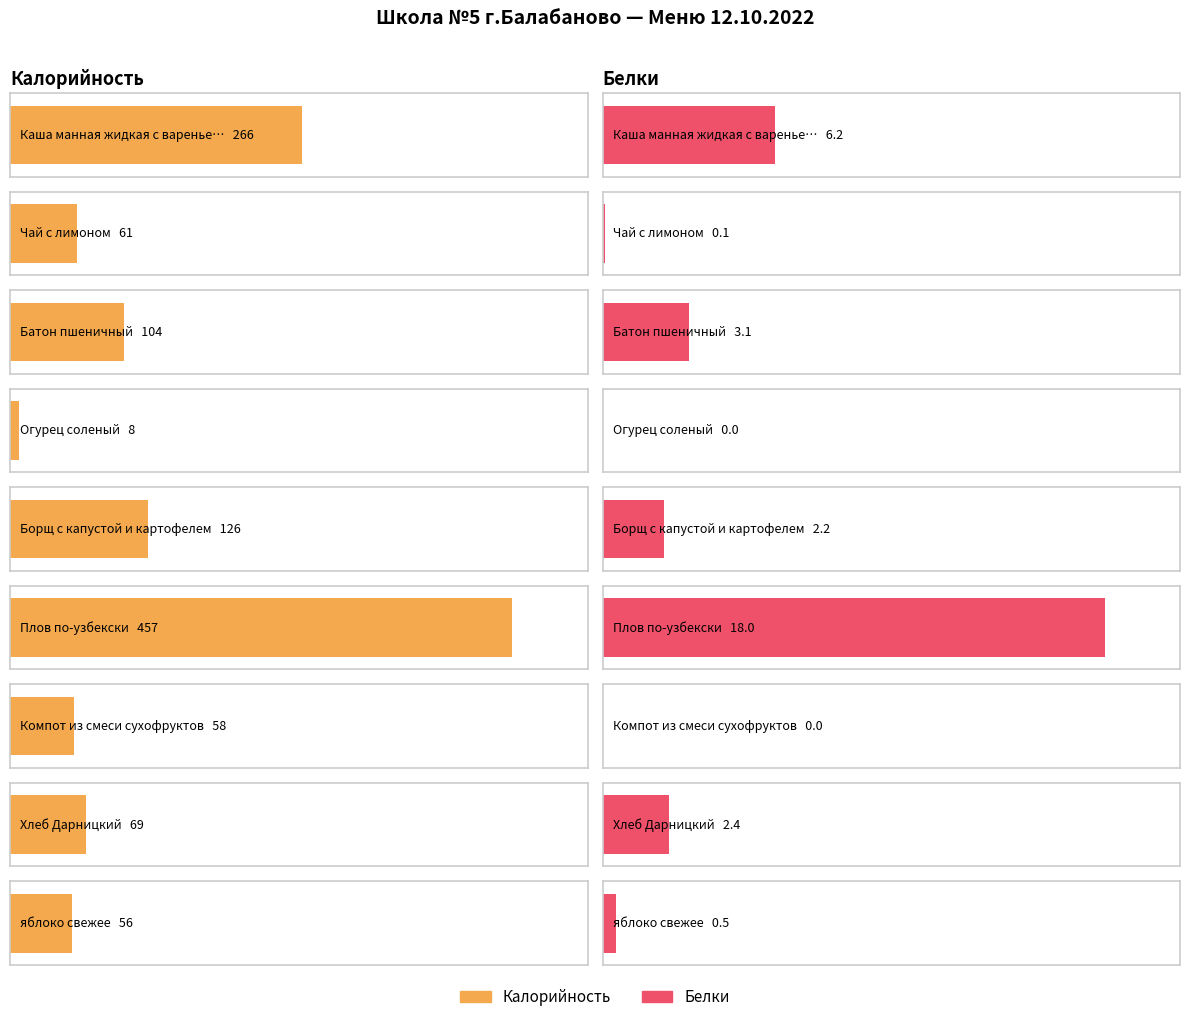

How many groups of bars are there?

9